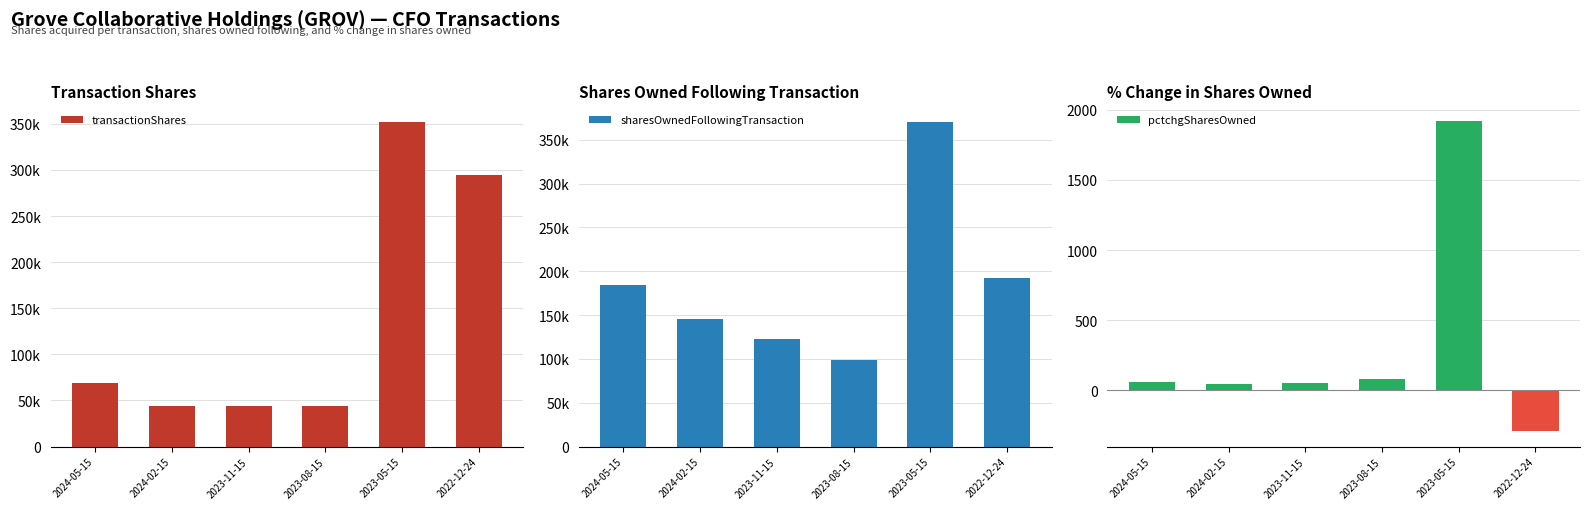

What is the sum of all sharesOwnedFollowingTransaction values?

1115416